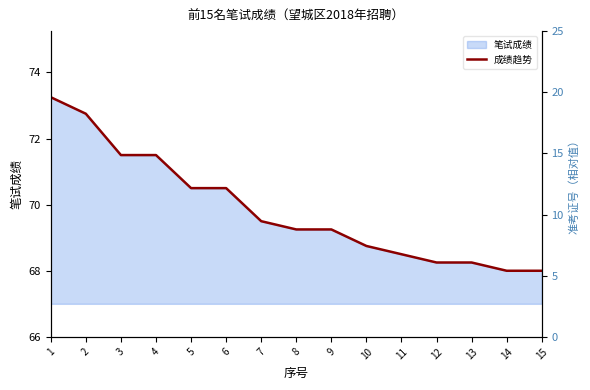

What is the sum of all values?

1047.8